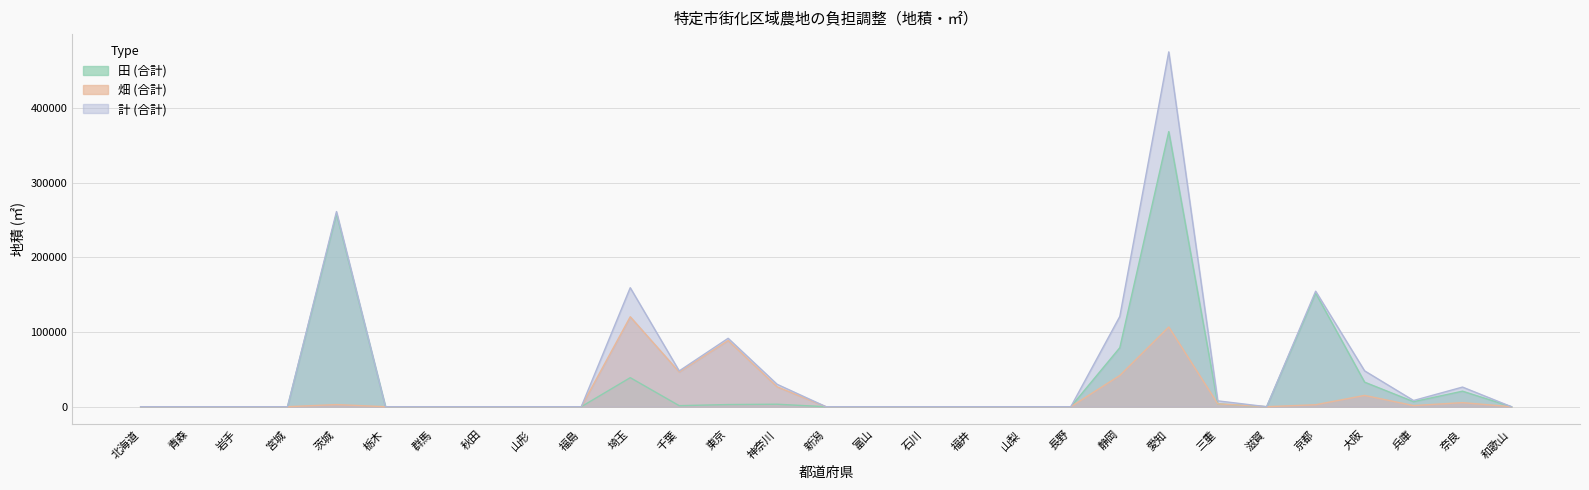

True or false: 計 (合計) and 田 (合計) intersect in this chart.

False